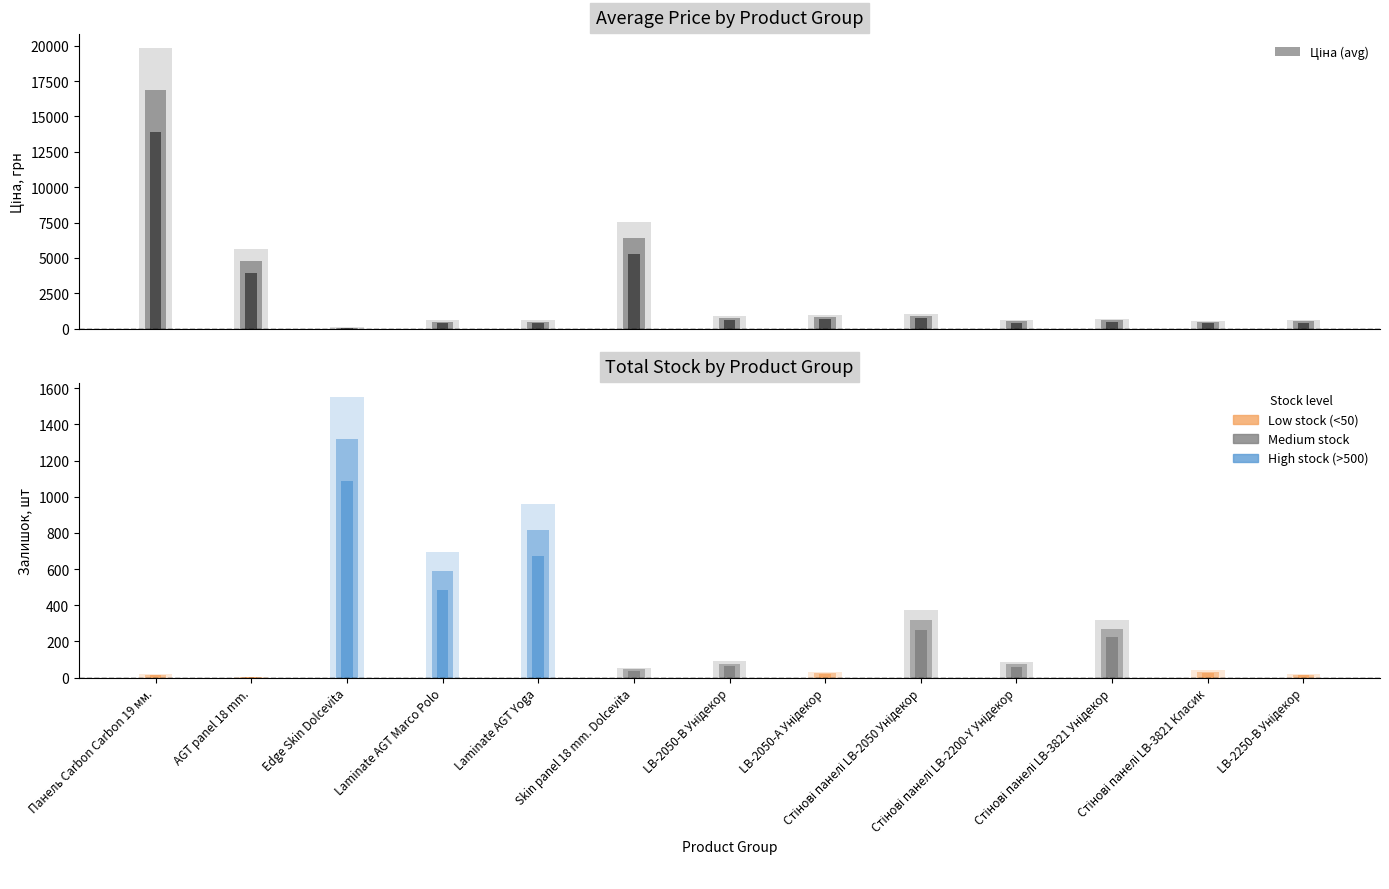

What is the difference between the second highest and second lowest values in the Ціна (avg) series?

7018.2